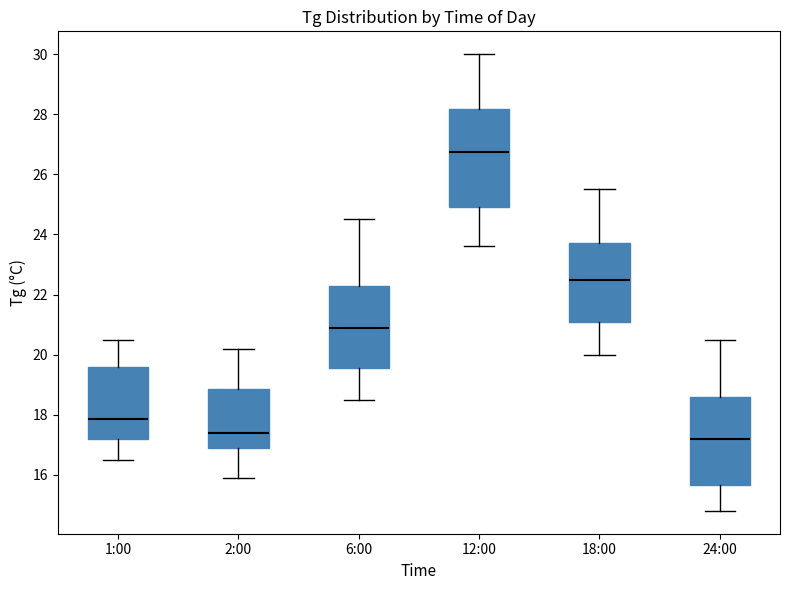

Where does the lower whisker of the box for 24:00 end on the y-axis? The values are not printed on the chart, so give them approximately, as read against the axis.

14.8